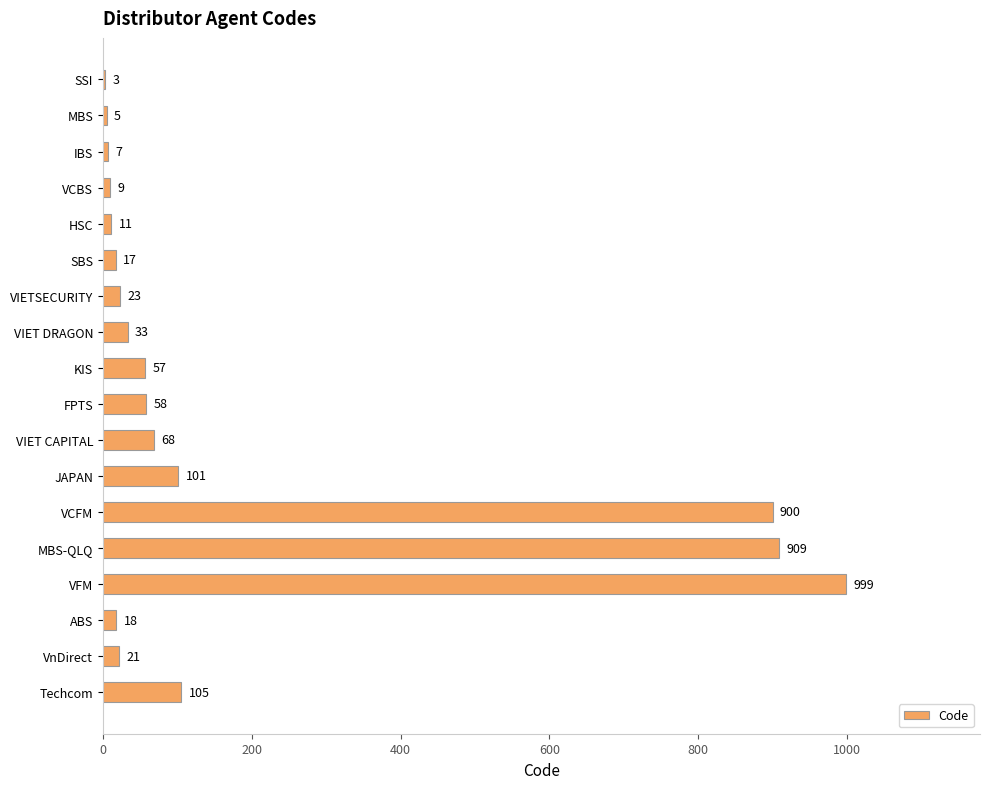

True or false: the data shows 155 at JAPAN.

False